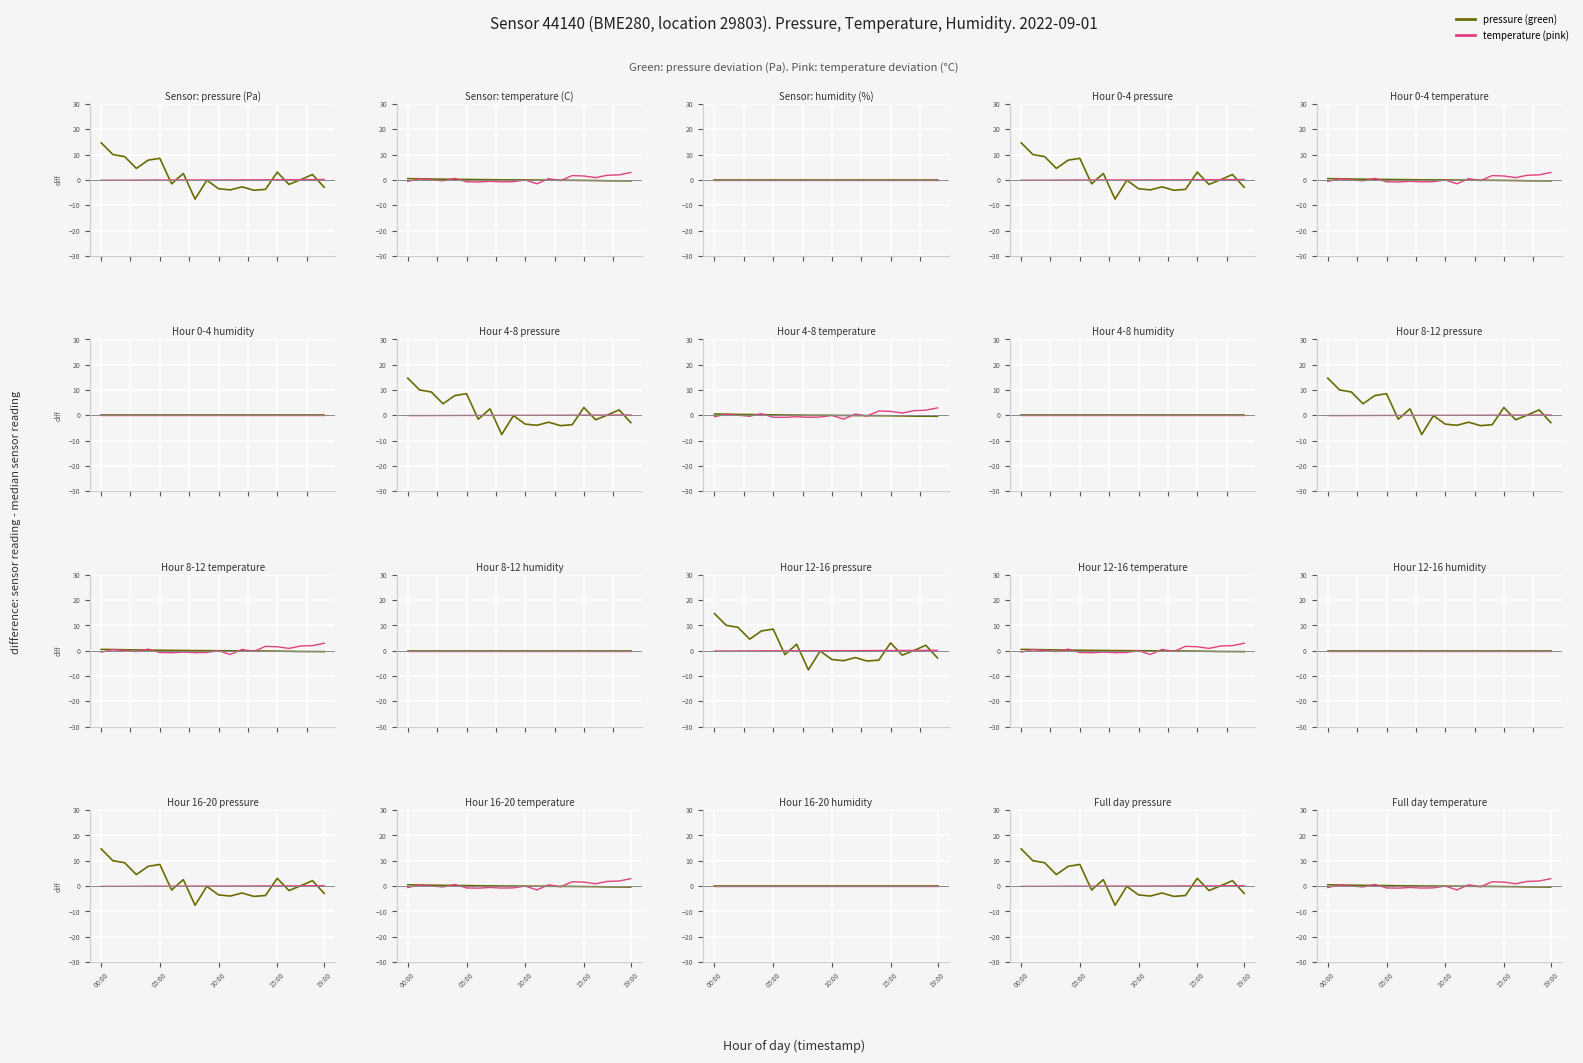

The temperature (pink) series shows -0.9 at 9. True or false?

False